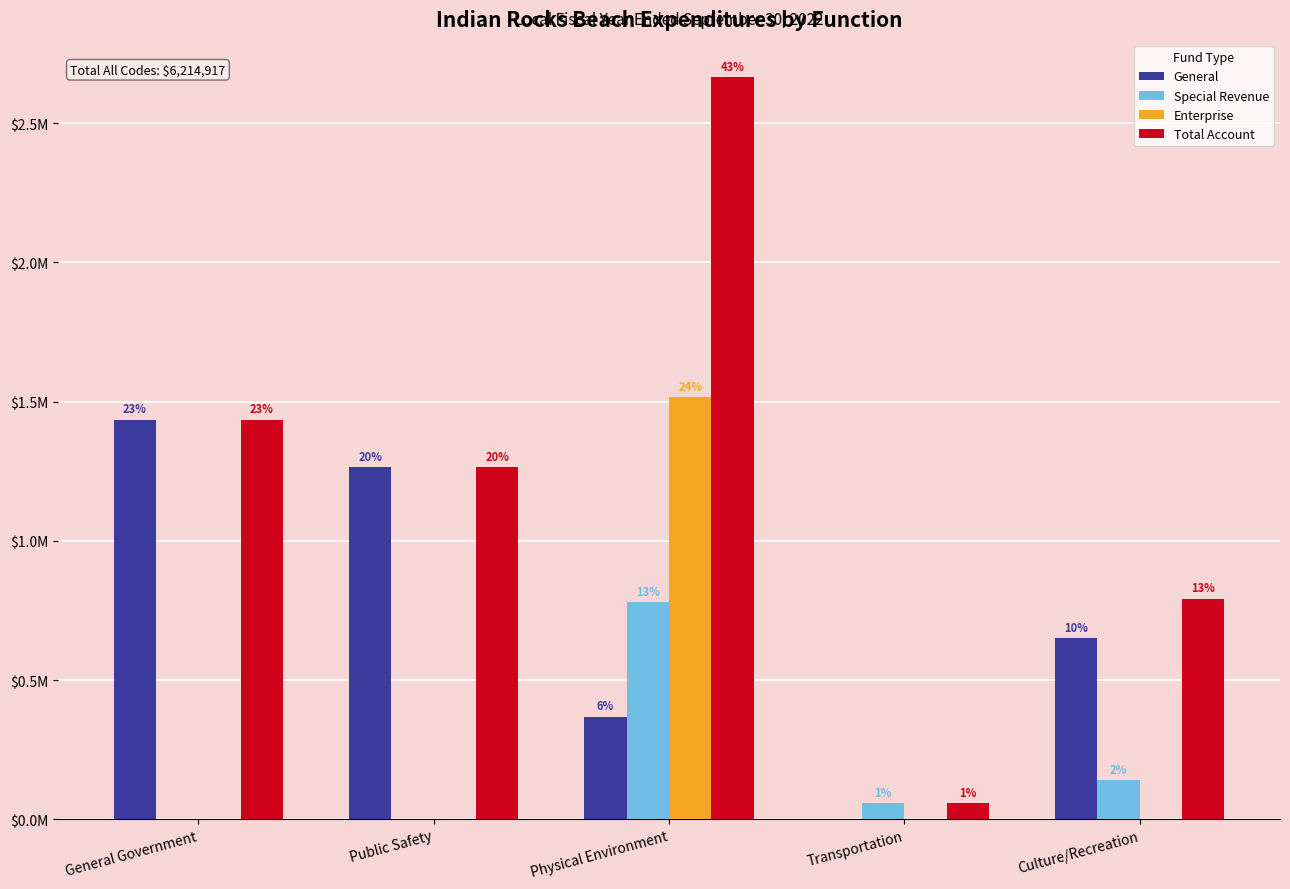

Are the bars grouped side by side (vs. stacked)?

Yes